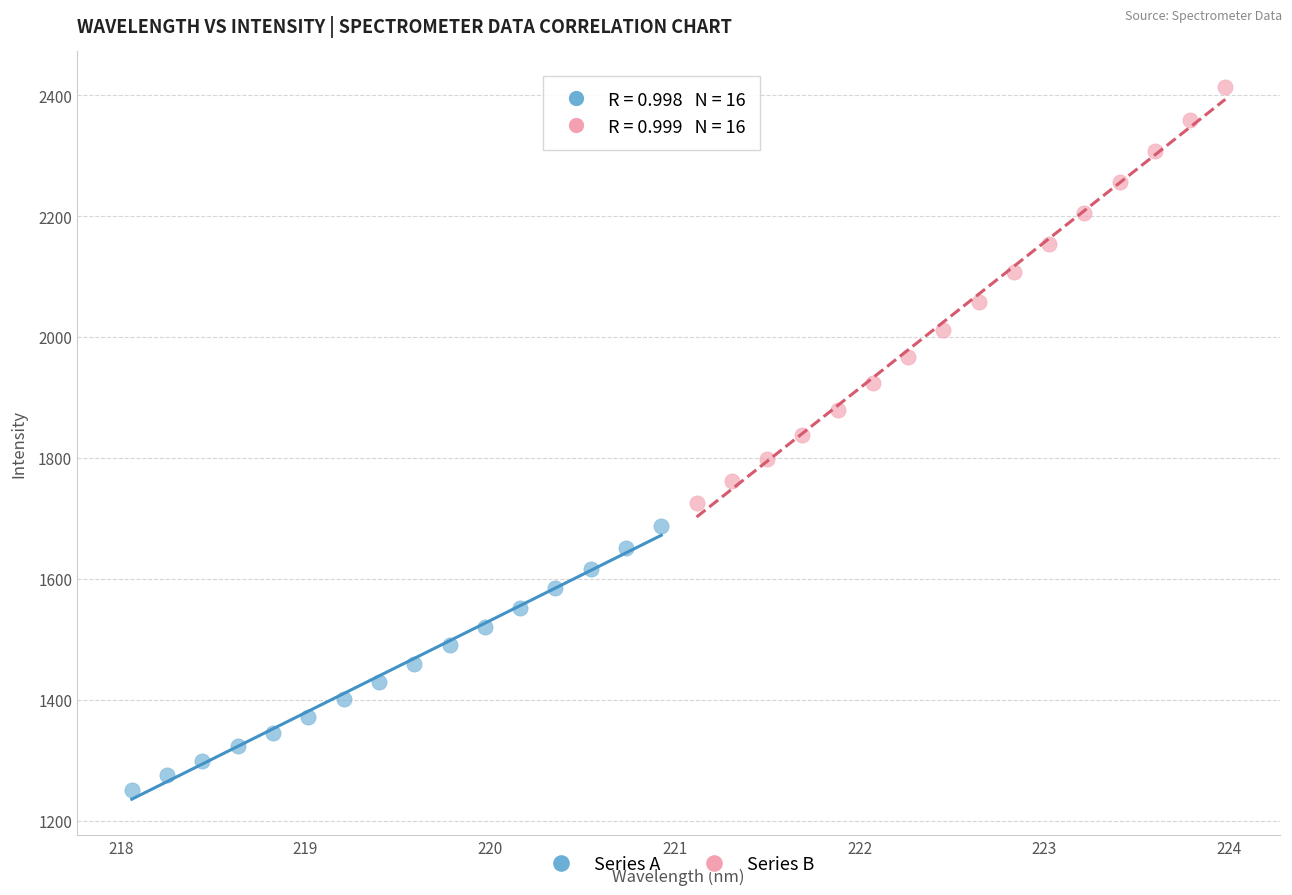

Which series reaches the maximum Y coordinate?

Series B